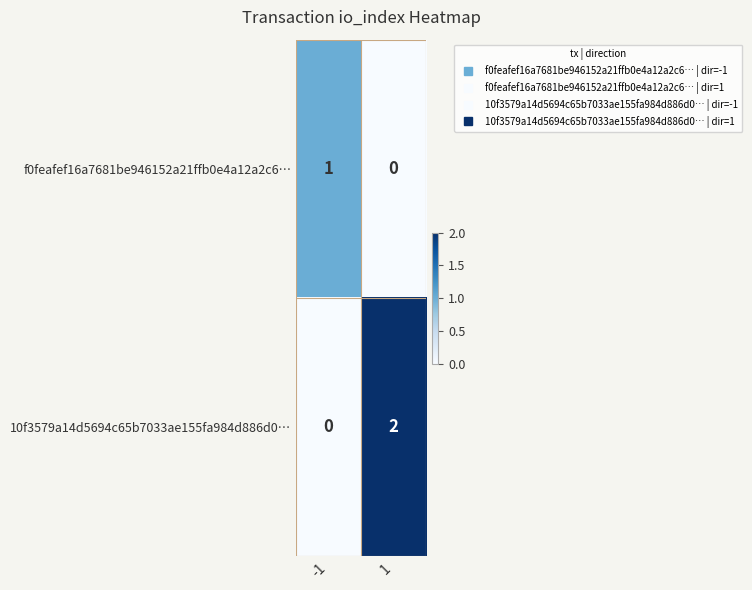

Which series has the largest range (max minus min)?

10f3579a14d5694c65b7033ae155fa984d886d0…